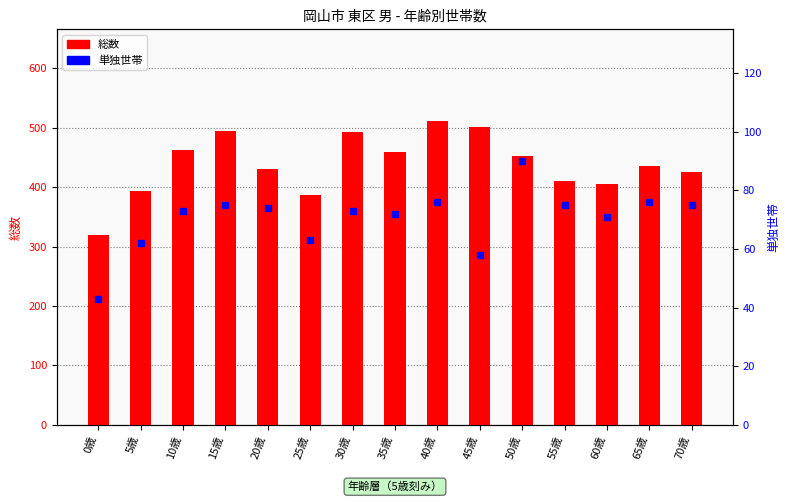

Count the number of categories in the chart.

15